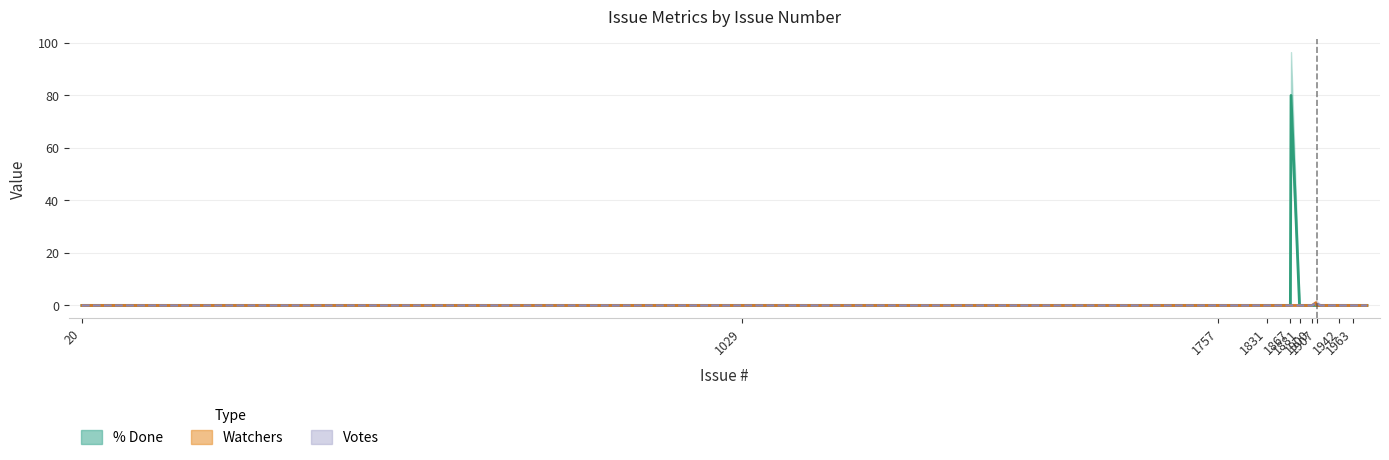

True or false: Watchers and Votes intersect in this chart.

False